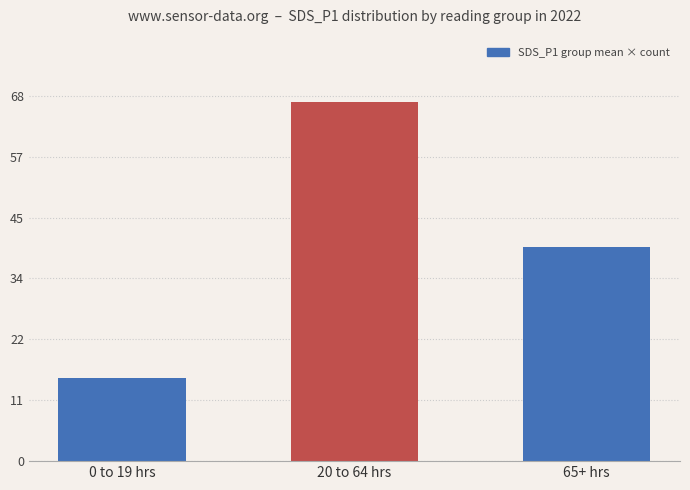

Are the bars horizontal?

No